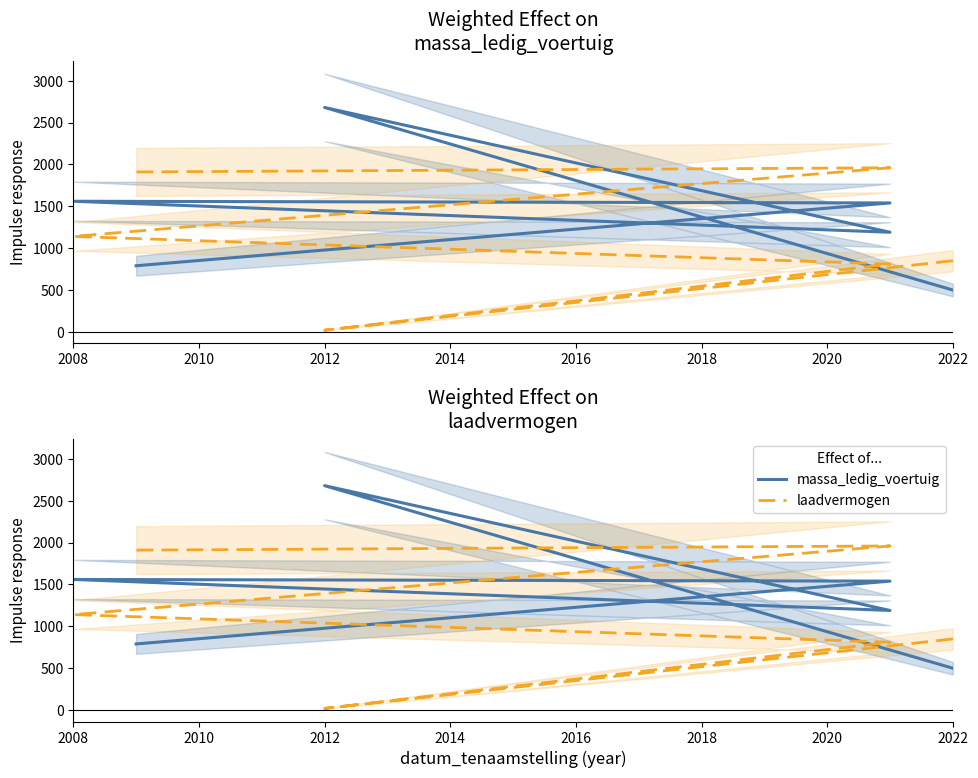

Rank the series by their maximum value, from highest to lowest.

massa_ledig_voertuig, laadvermogen